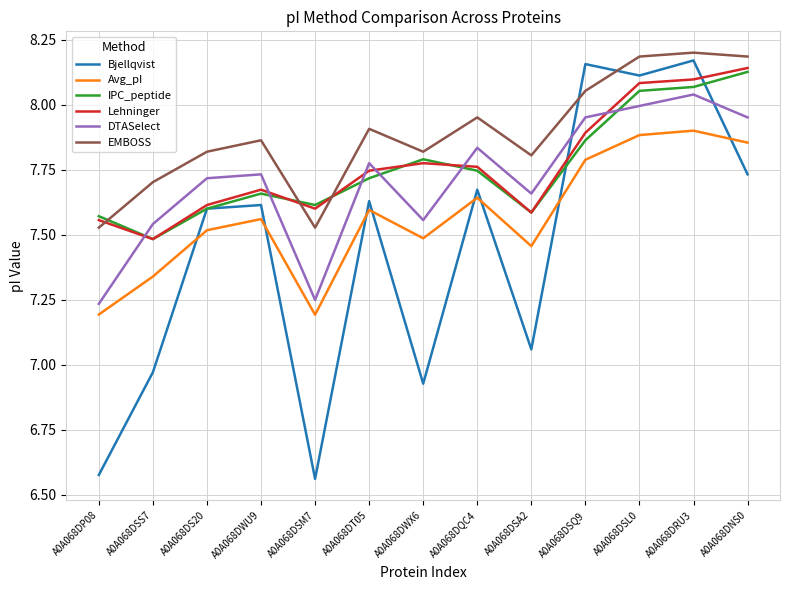

Rank the series by their maximum value, from highest to lowest.

EMBOSS, Bjellqvist, Lehninger, IPC_peptide, DTASelect, Avg_pI